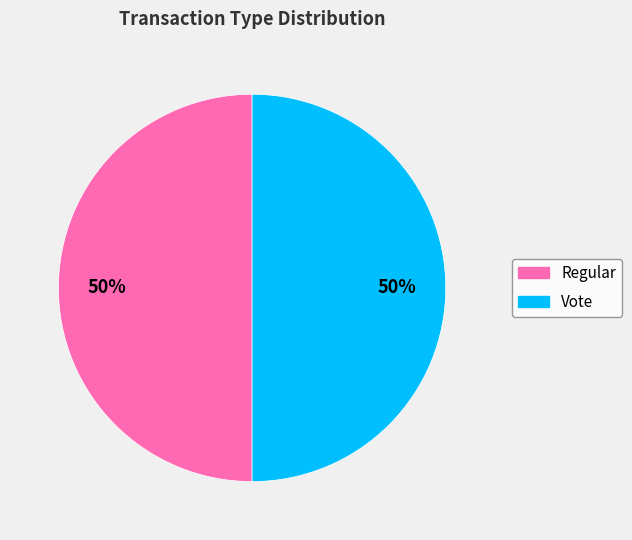

To the nearest percent, what portion does Regular represent?

50%